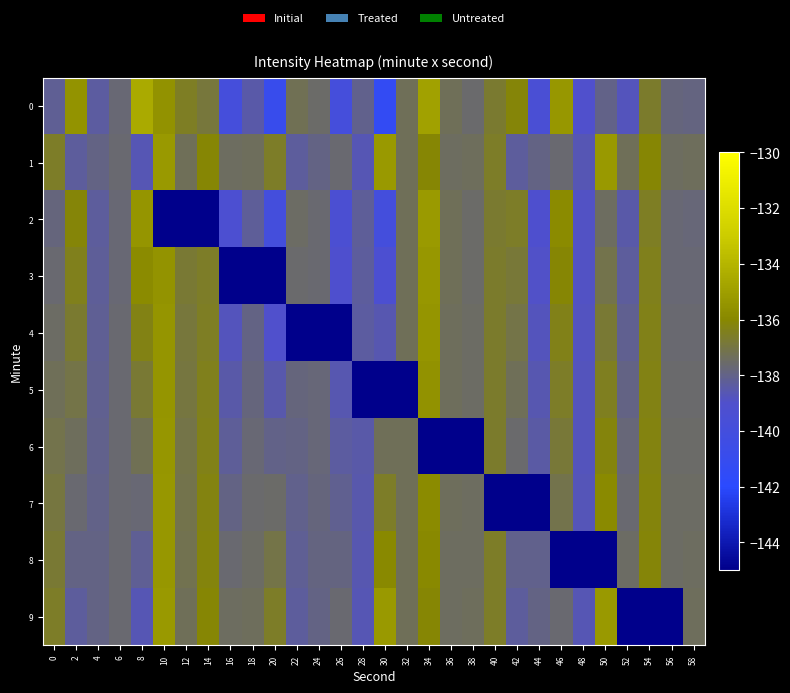

Which series changed the most between 6 and 26?

4